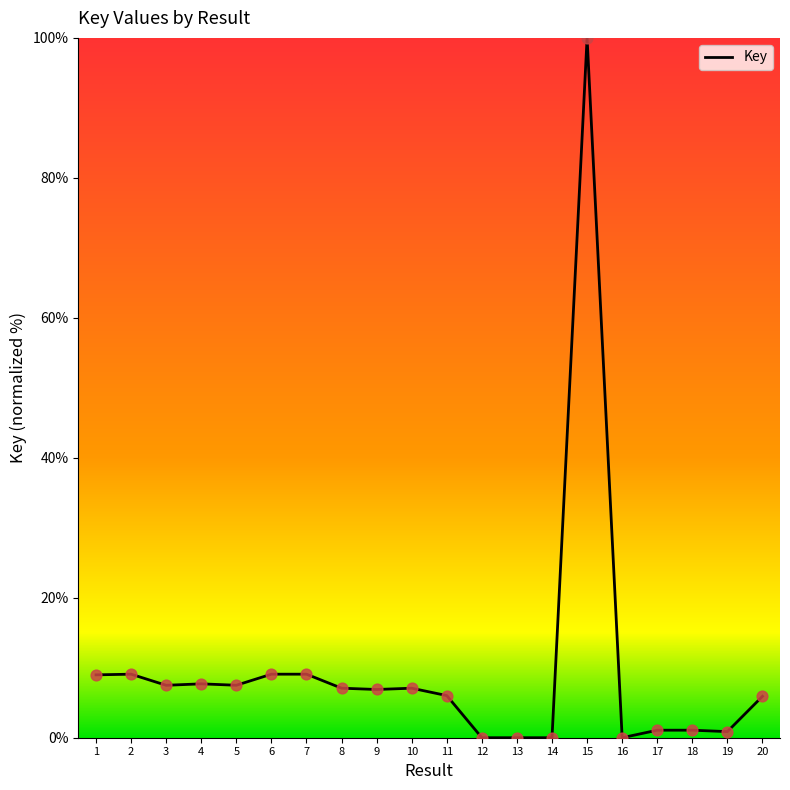

What is the change in value from 9 to 18?

-5.8